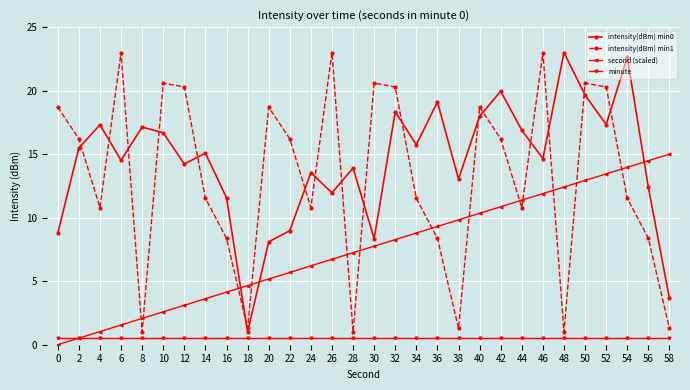

What is the difference between the maximum and minimum values in the intensity(dBm) min0 series?

22.0